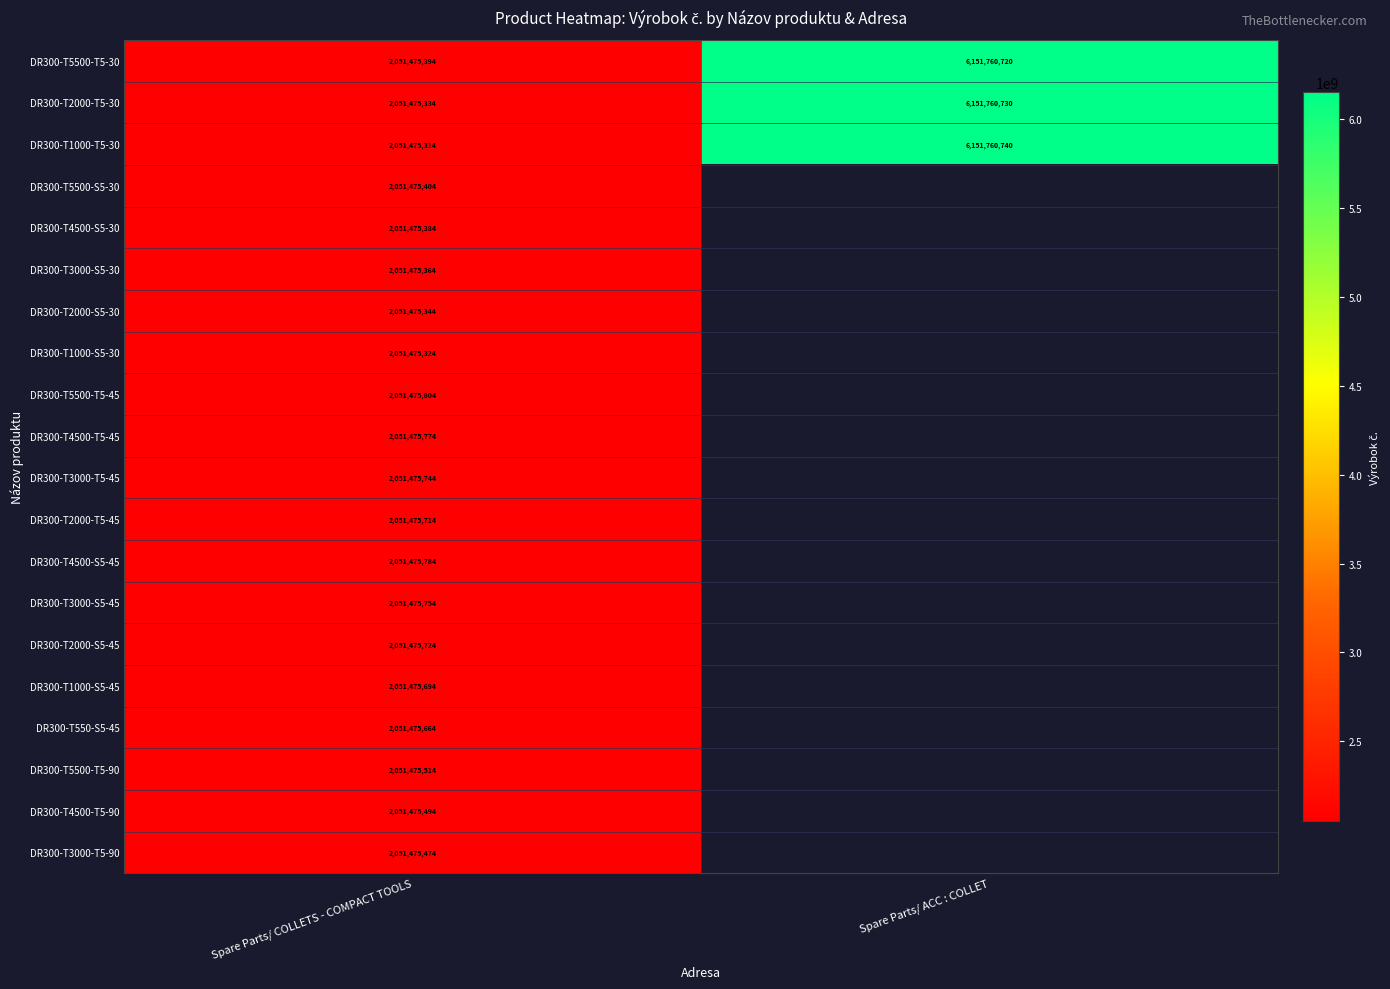

The value of DR300-T1000-S5-45 at Spare Parts/ COLLETS - COMPACT TOOLS is 2051475694. True or false?

True